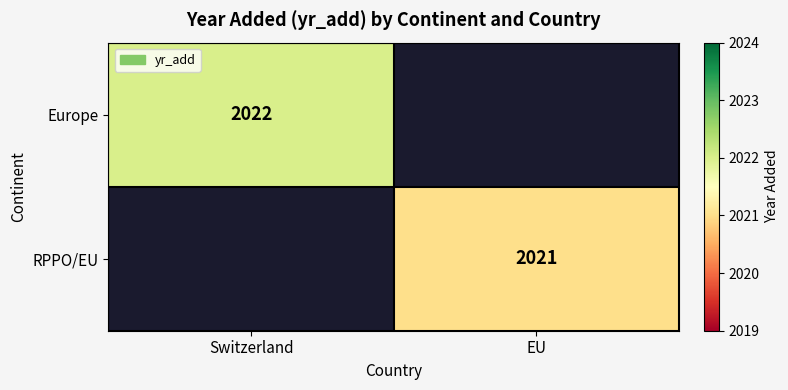

Is it true that RPPO/EU equals 2651 at EU?

False